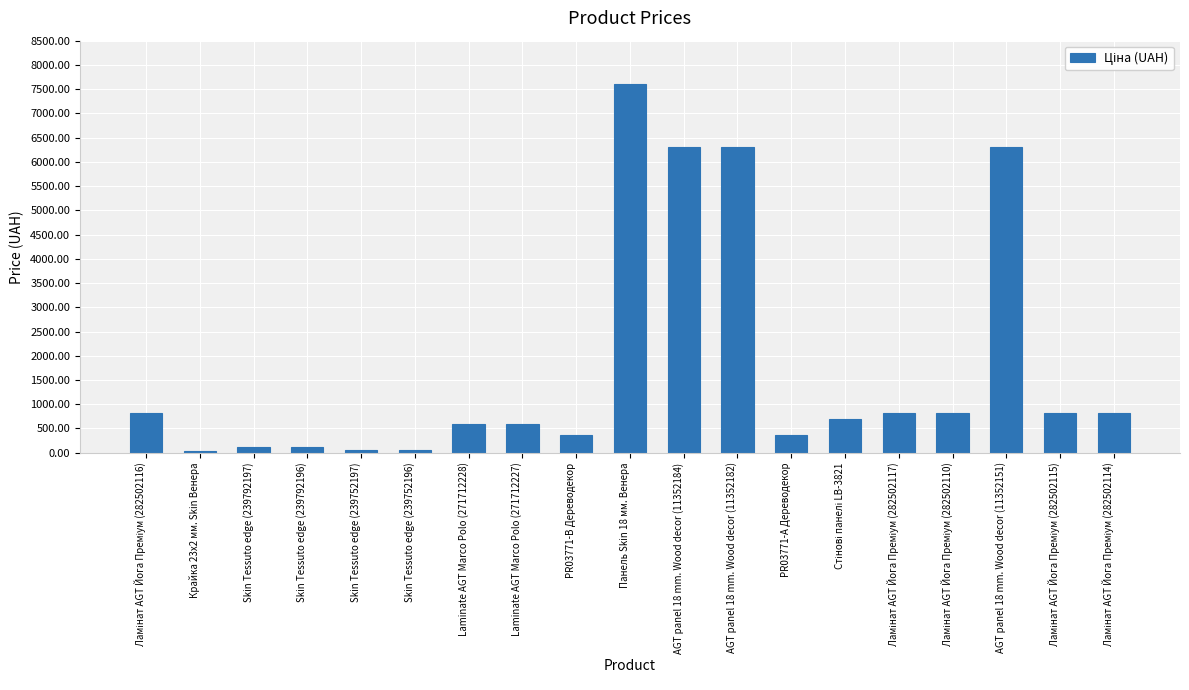

The value at AGT panel 18 mm. Wood decor (11352151) is 8262.6. True or false?

False